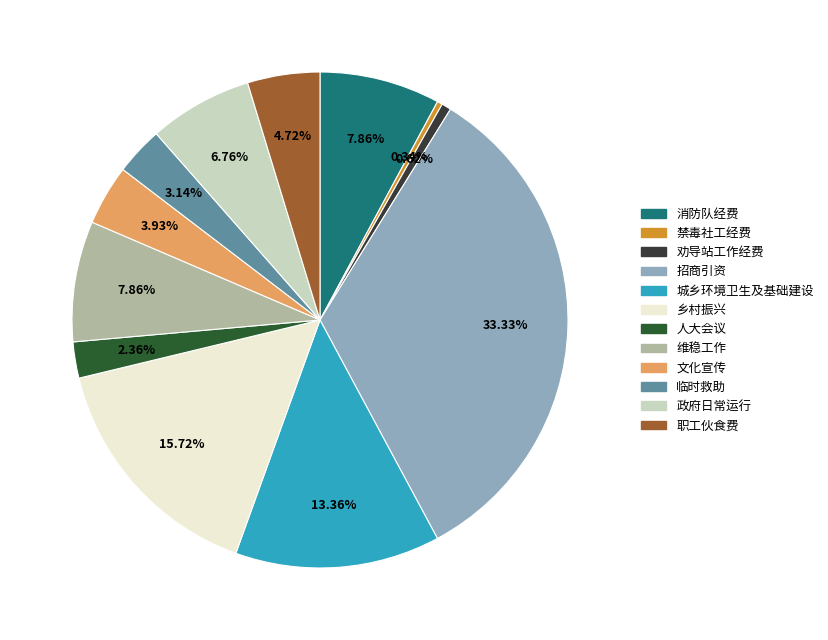

Is 劝导站工作经费 the majority of the pie?

No